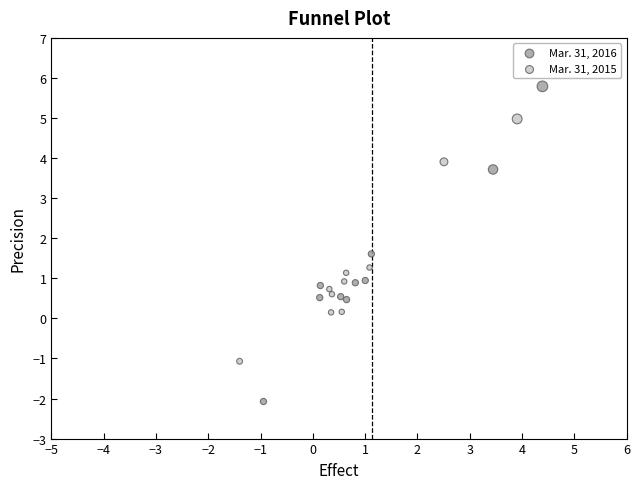

Which series has the largest Y range (max minus min)?

Mar. 31, 2016